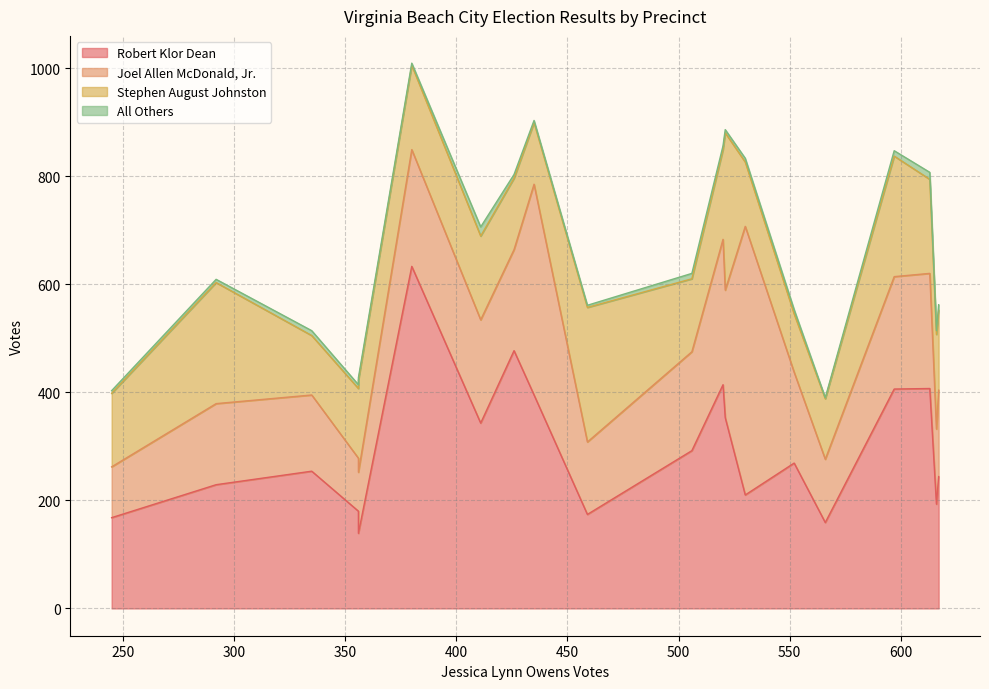

What is the value of the All Others point at the 20th from the left?

4